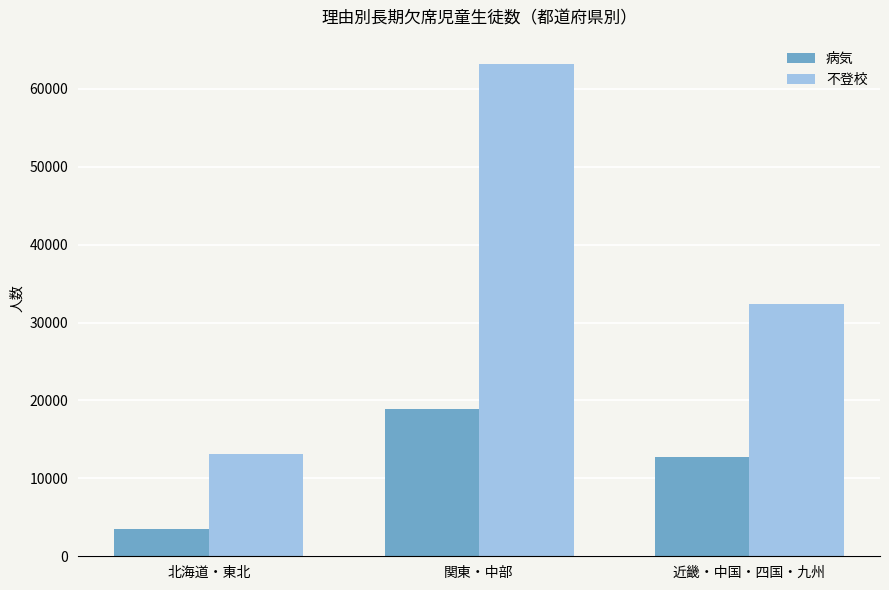

What position from the right is 近畿・中国・四国・九州?

1